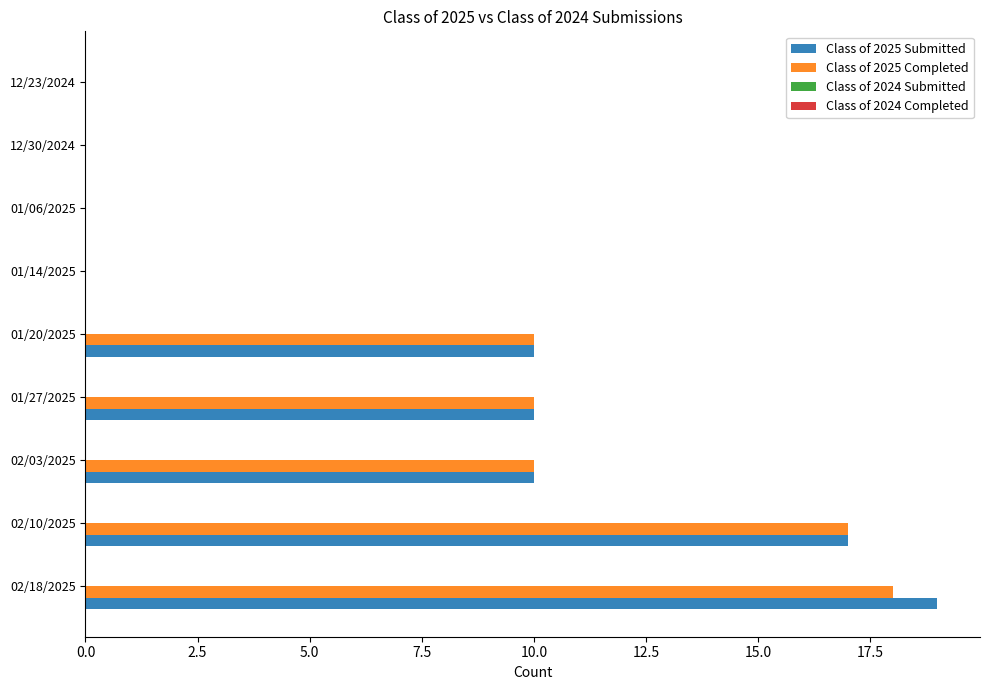

Which category has the highest value across all series?

02/18/2025